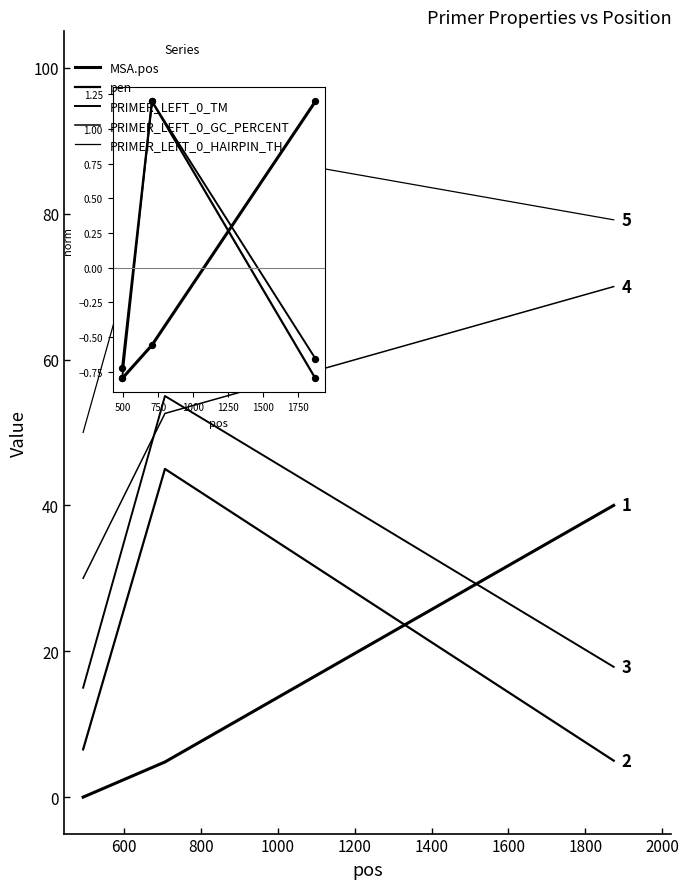

Which series has the largest total across all categories?

PRIMER_LEFT_0_HAIRPIN_TH